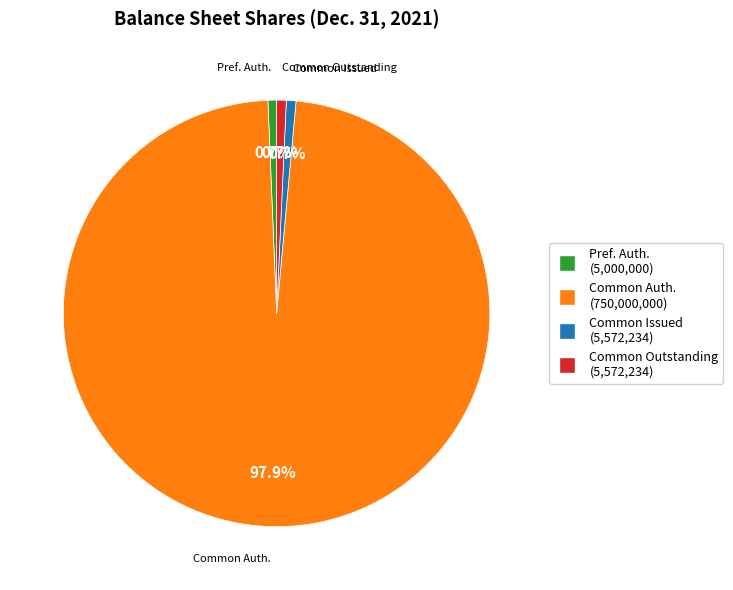

Does any single category account for the majority?

Yes